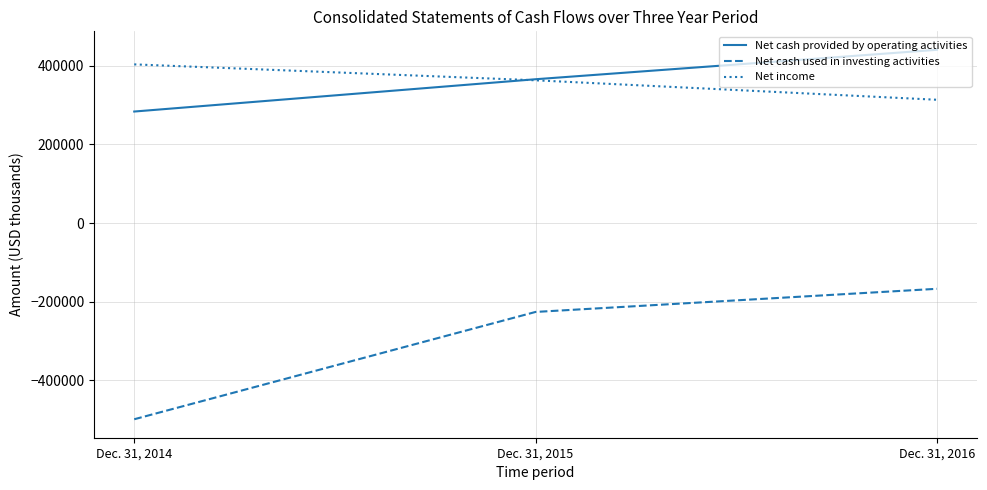

The Net income series shows 362764 at Dec. 31, 2015. True or false?

True